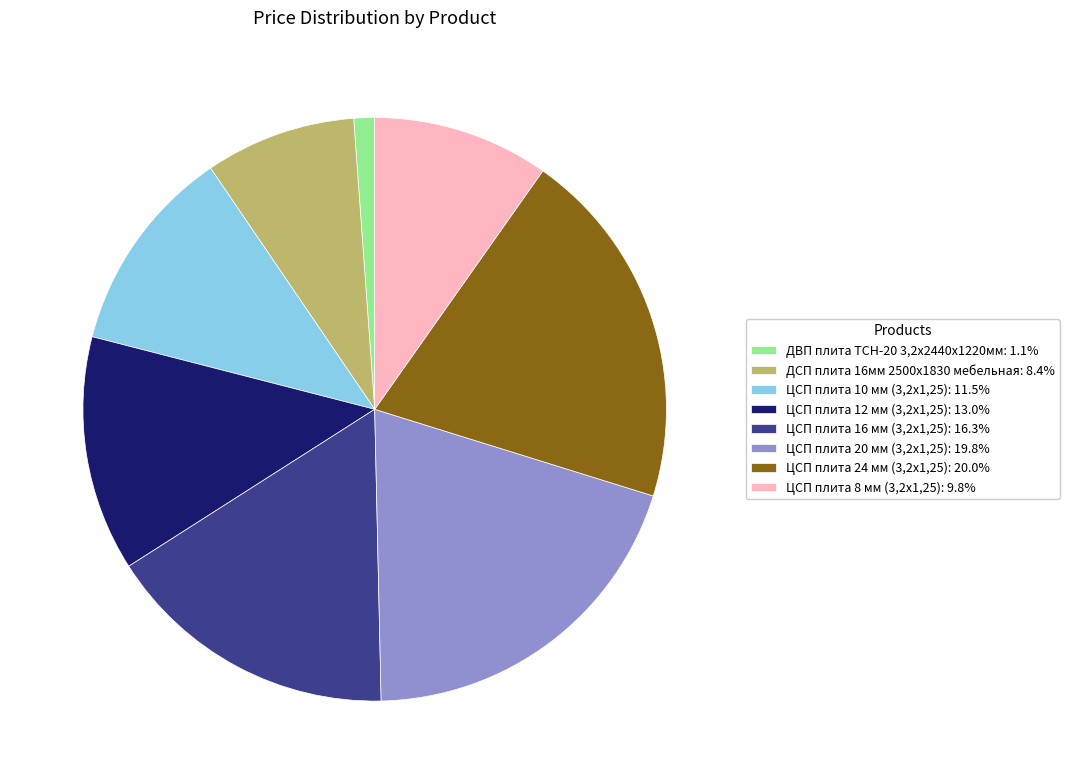

Does ДВП плита ТСН-20 3,2х2440х1220мм represent more than half of the total?

No